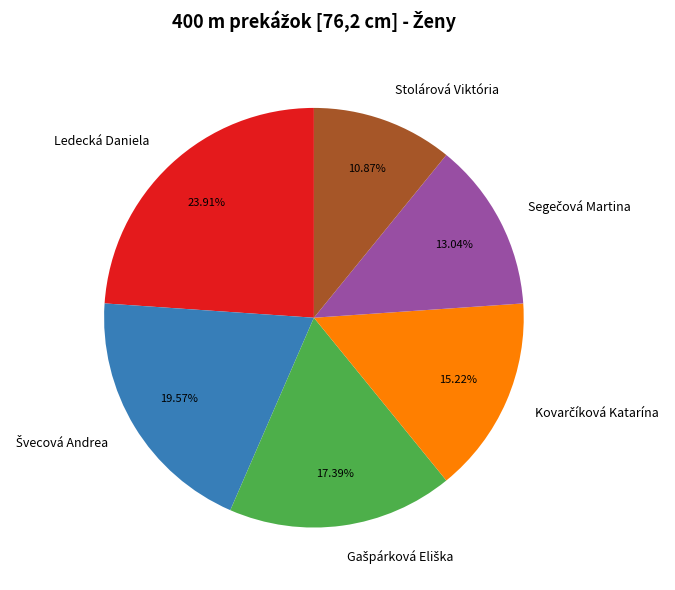

Is there any slice that represents more than half of the pie?

No